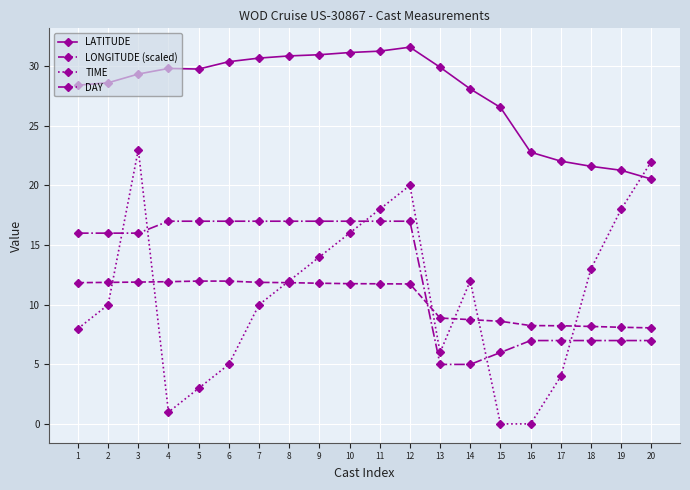

What are all the series names shown in the legend?

LATITUDE, LONGITUDE (scaled), TIME, DAY